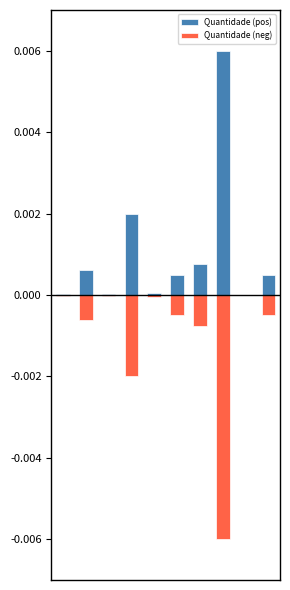

Which series has the largest total across all categories?

Quantidade (pos)